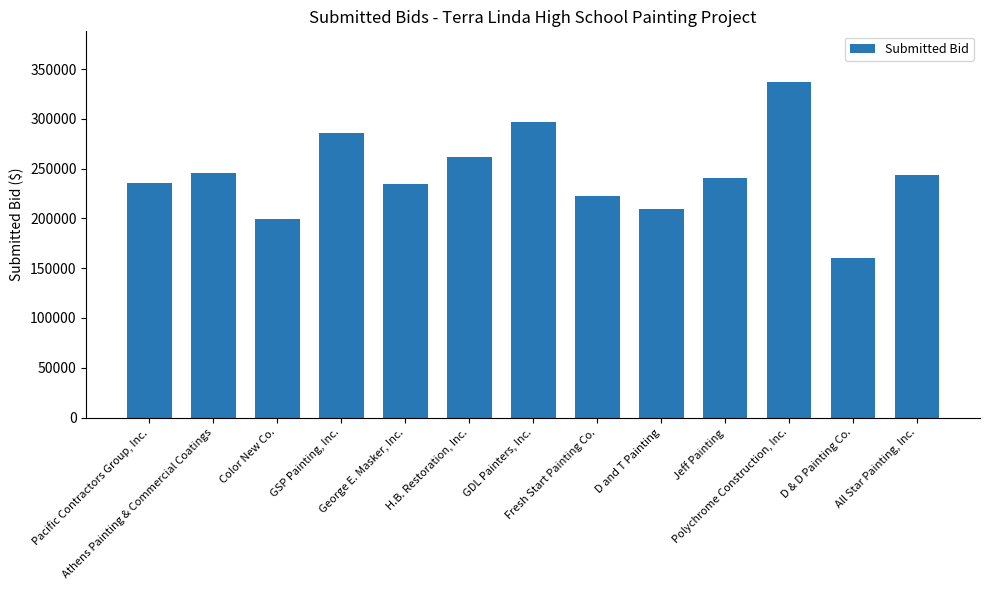

What is the difference between the maximum and minimum values?

177300